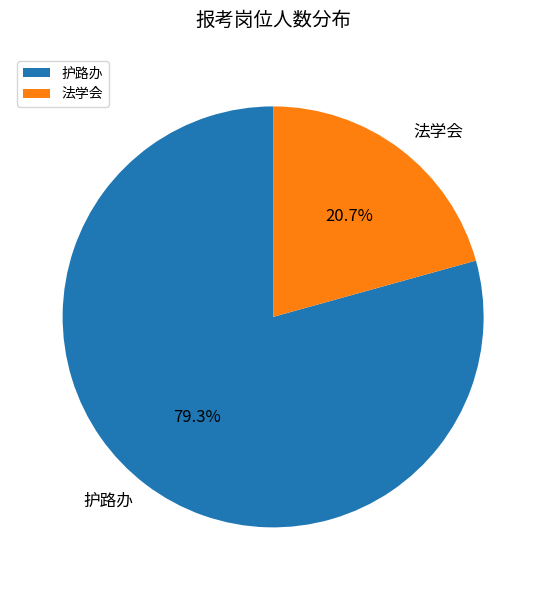

Does 护路办 account for over 50% of the chart?

Yes